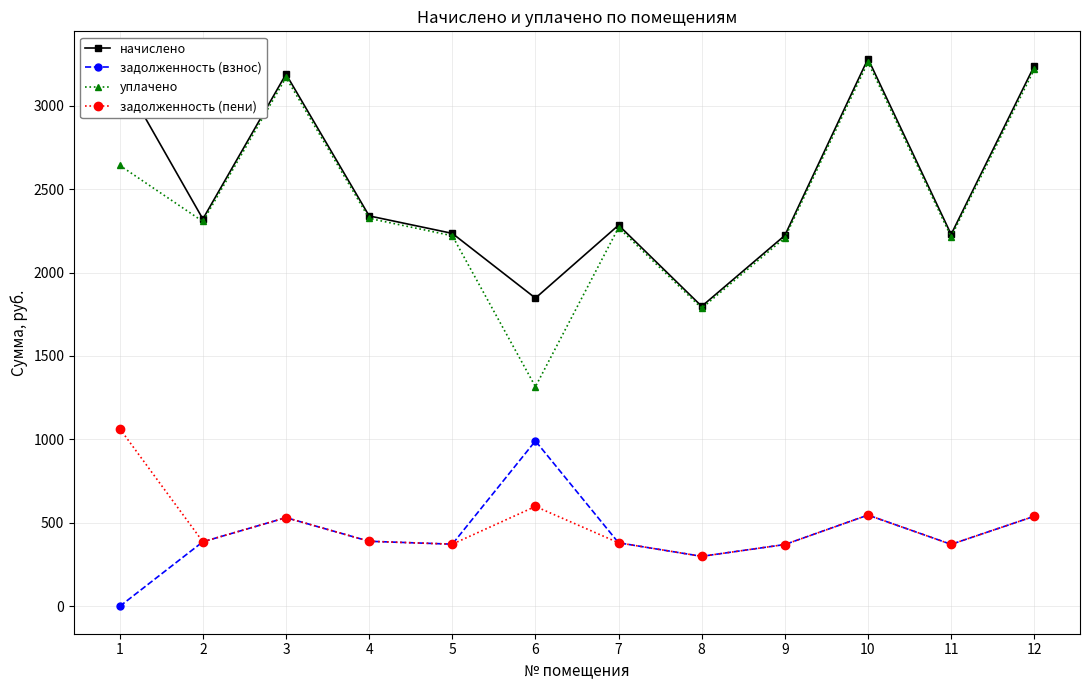

At which category does уплачено reach its first local peak?

3